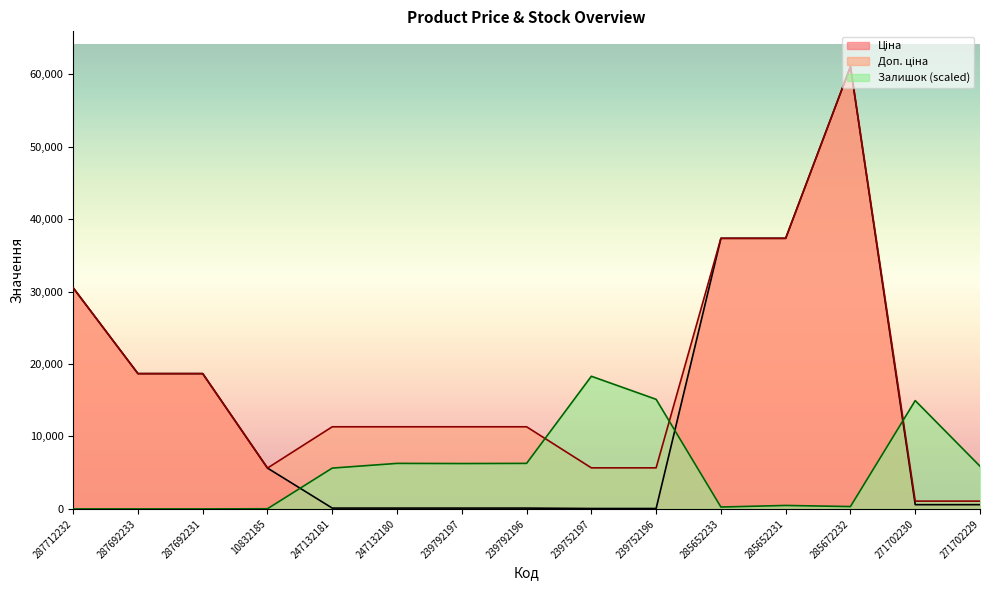

Which label corresponds to the smallest value in the chart?

287712232